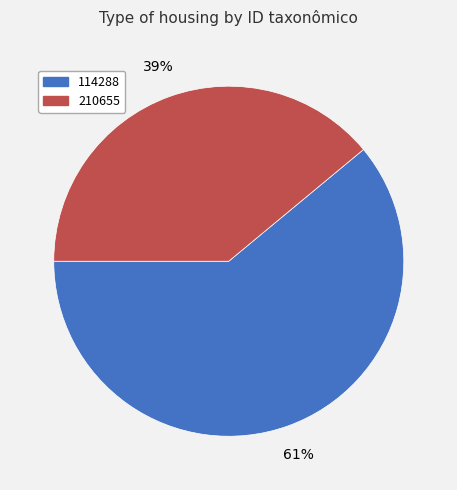

Do 210655 and 114288 together represent more than half of the pie?

Yes